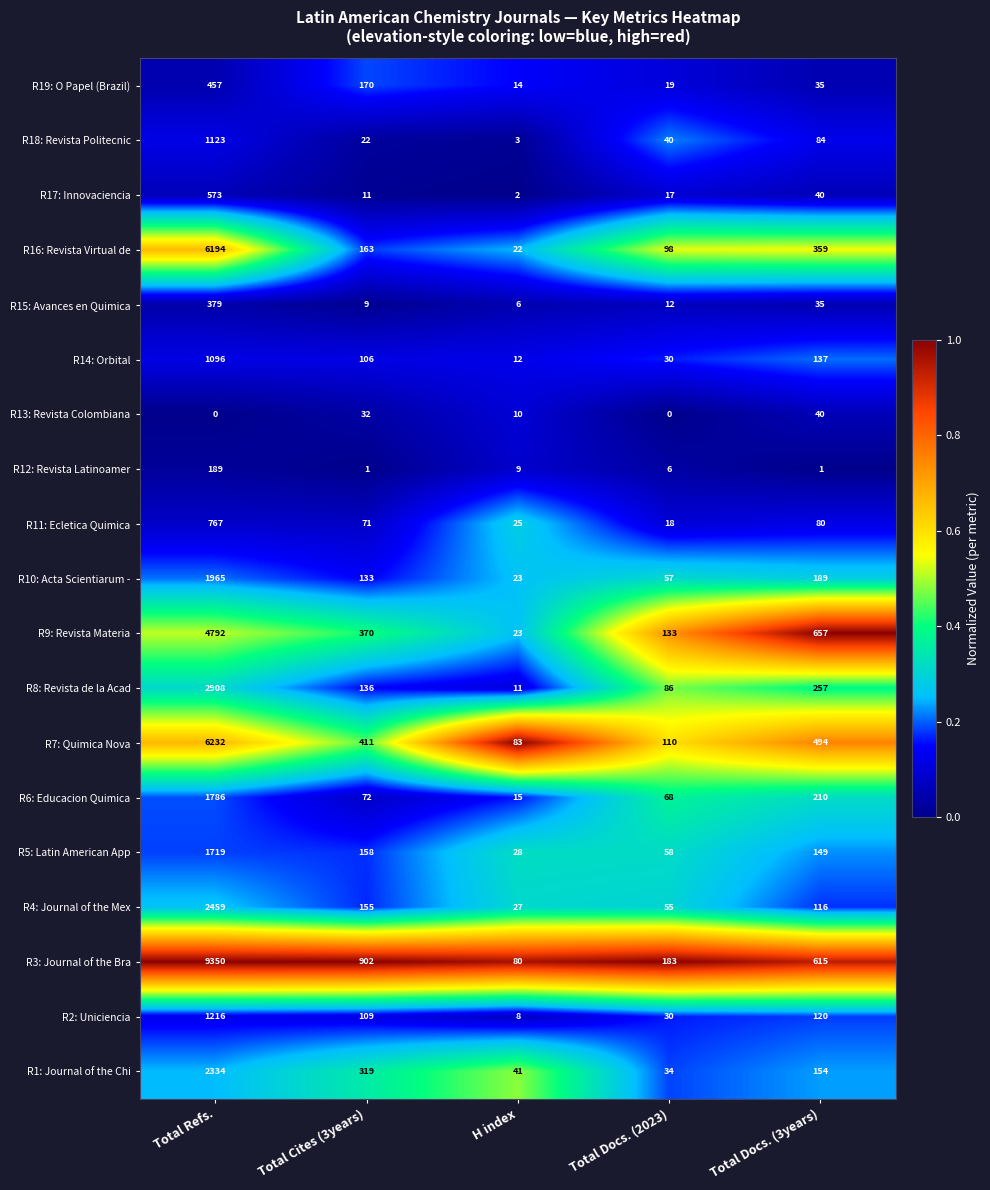

At which label does R17: Innovaciencia first exceed 17?

Total Refs.